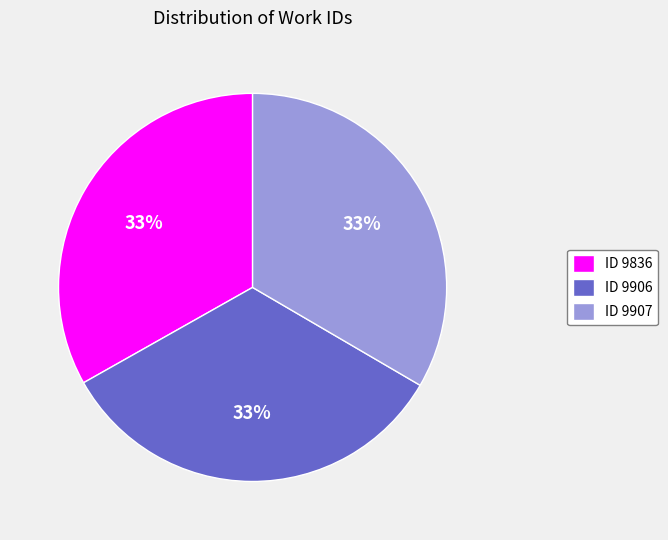

Combined, do ID 9906 and ID 9907 account for over 50%?

Yes